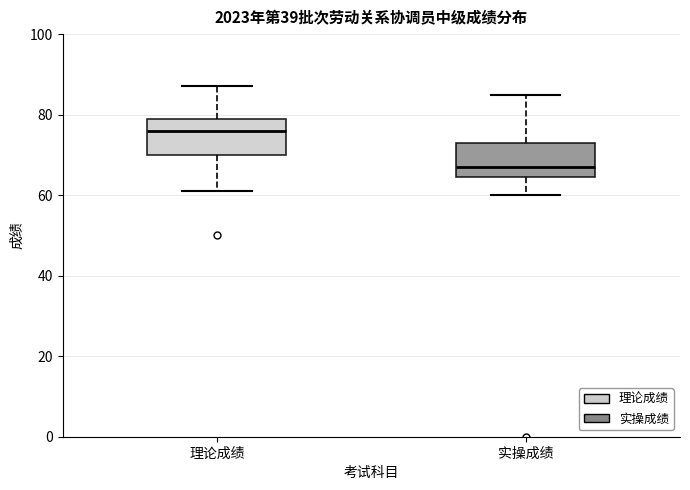

Which box has the lowest median line?

实操成绩